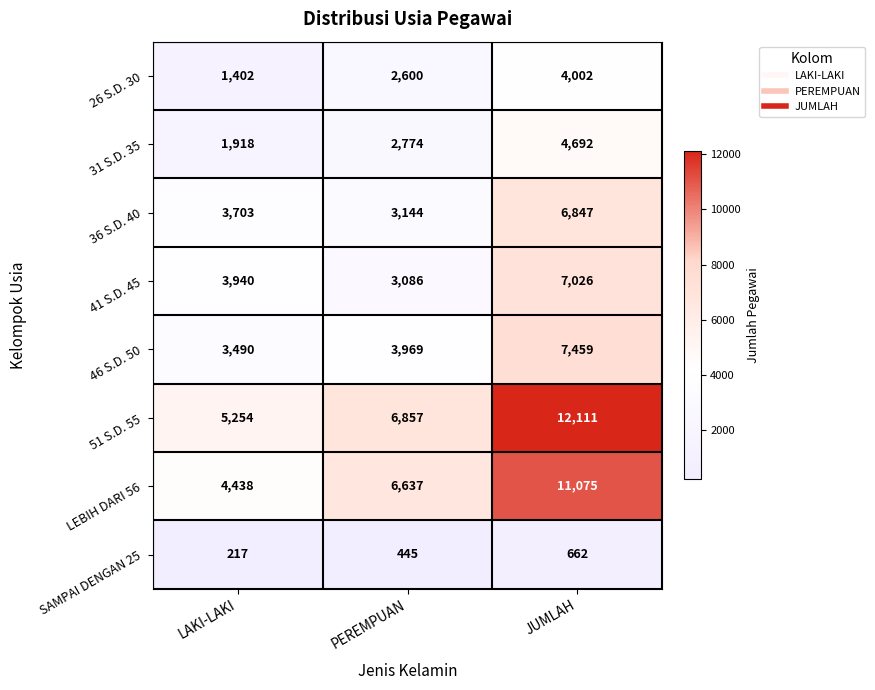

Reading left to right, extract all data points from this chart.

26 S.D. 30: 1402	2600	4002
31 S.D. 35: 1918	2774	4692
36 S.D. 40: 3703	3144	6847
41 S.D. 45: 3940	3086	7026
46 S.D. 50: 3490	3969	7459
51 S.D. 55: 5254	6857	12111
LEBIH DARI 56: 4438	6637	11075
SAMPAI DENGAN 25: 217	445	662